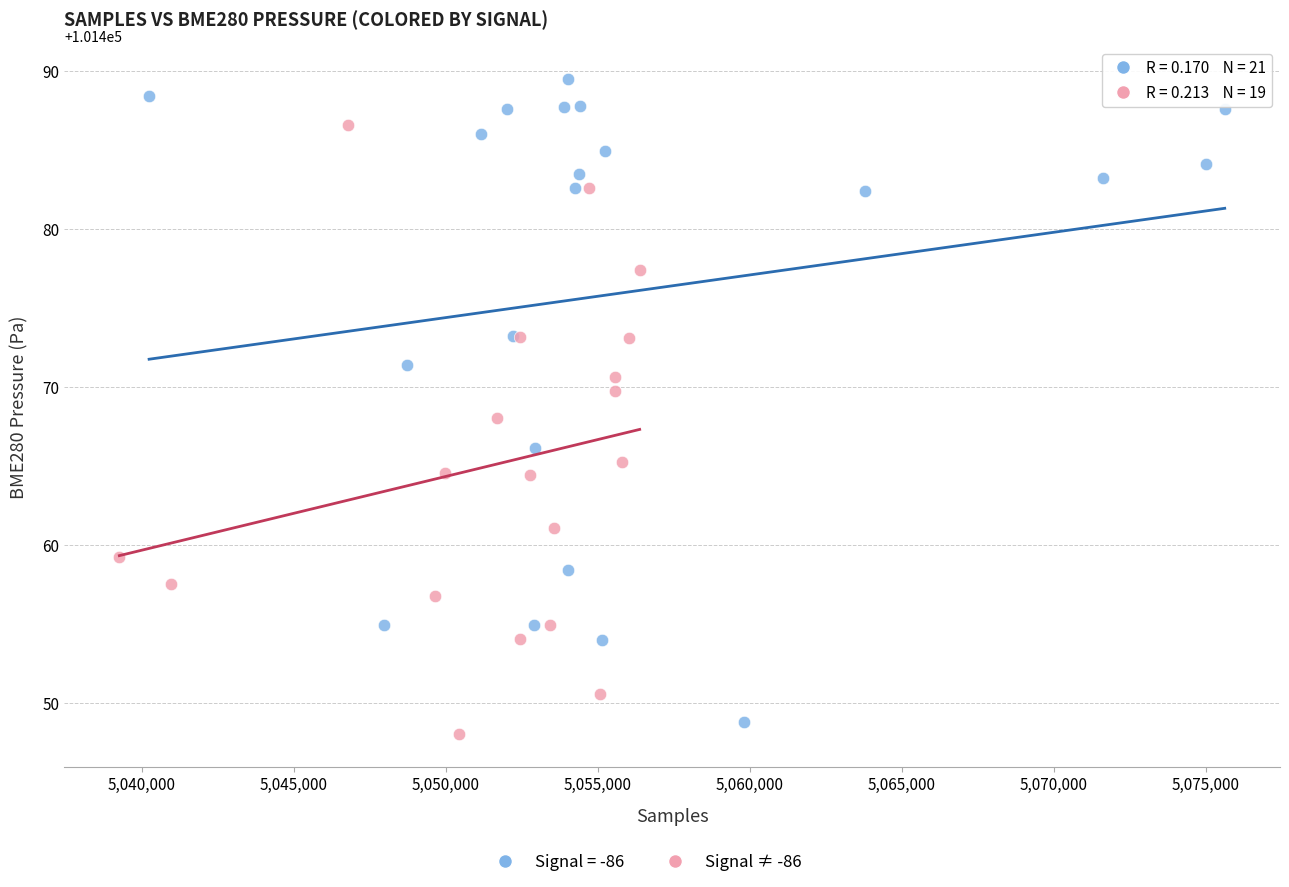

Which series contains the highest Y value?

Signal = -86